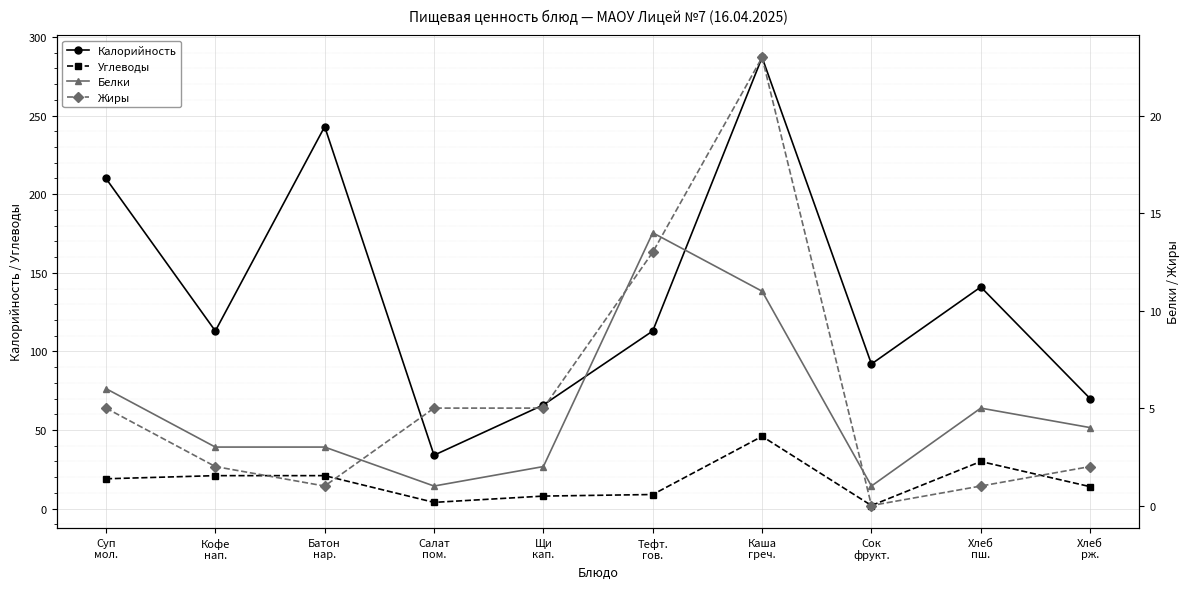

Rank the series at Кофе
нап. from lowest to highest value.

Жиры, Белки, Углеводы, Калорийность